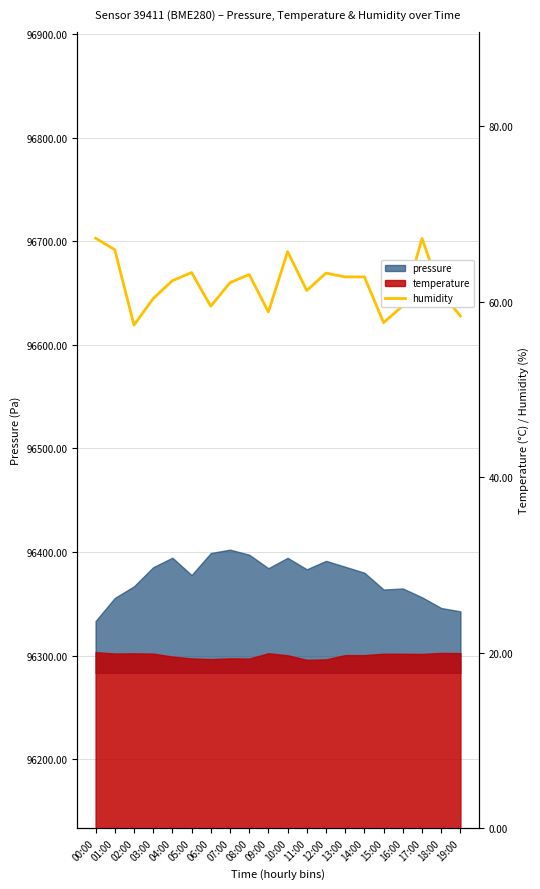

What is the sum of all values?

1239.9